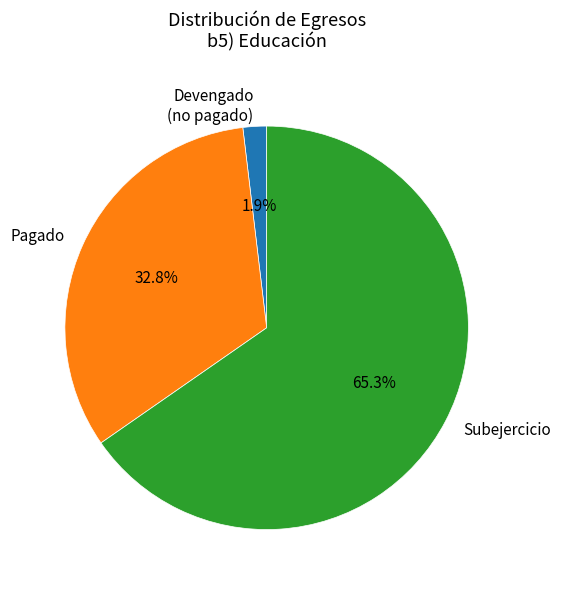

To the nearest percent, what is the average slice percentage?

33%